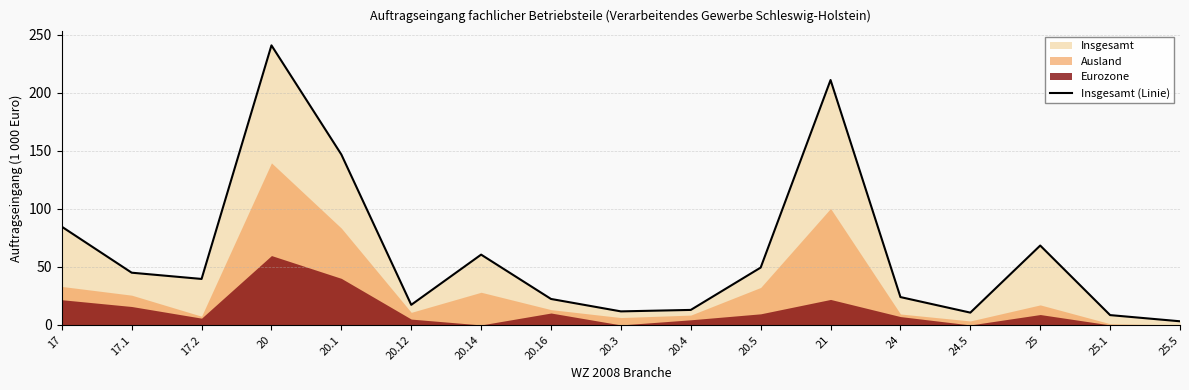

Between 20.16 and 20, which is larger?

20